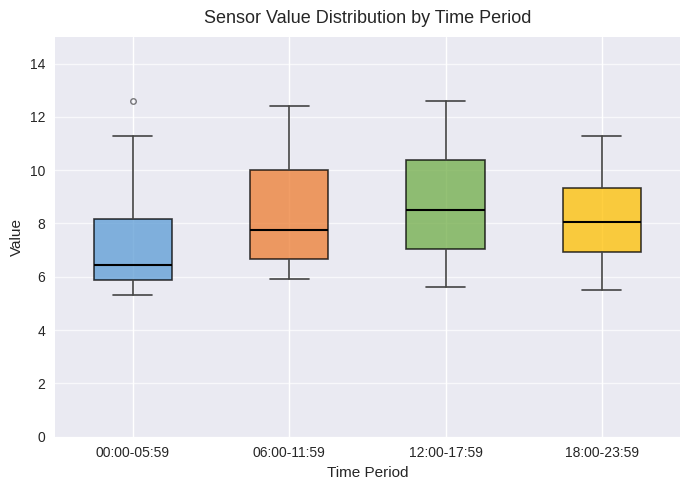

Which box's median line is the lowest?

00:00-05:59